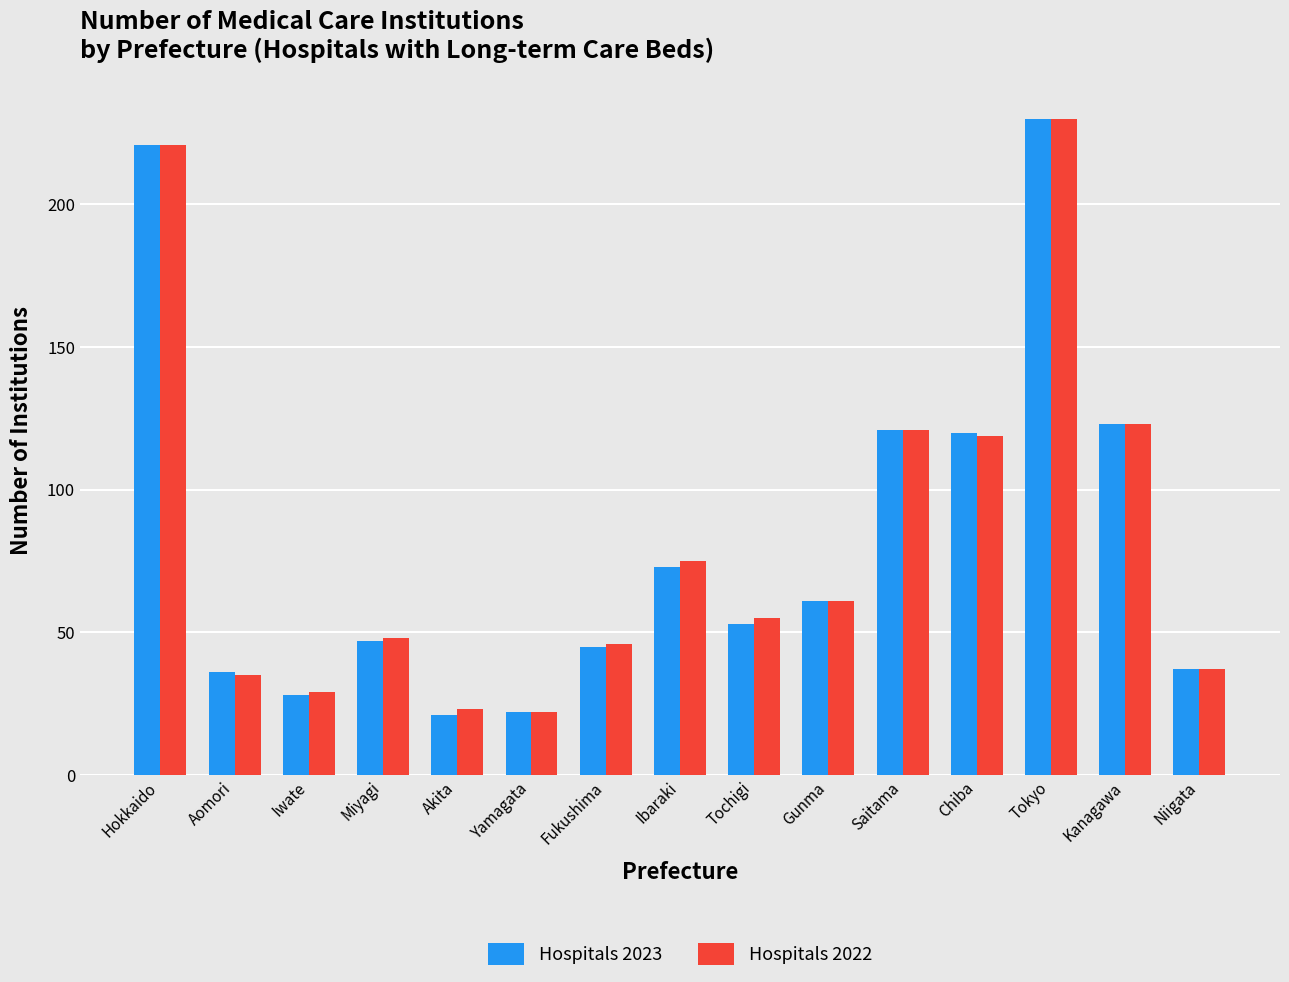

What is the average value of the Hospitals 2023 series?

83